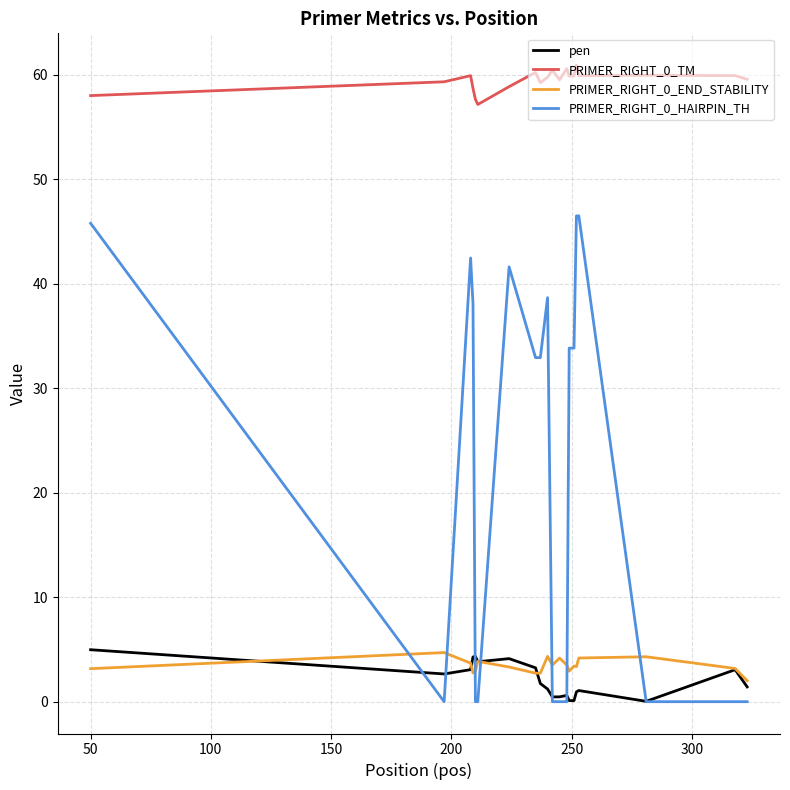

Does the chart have visible grid lines?

Yes